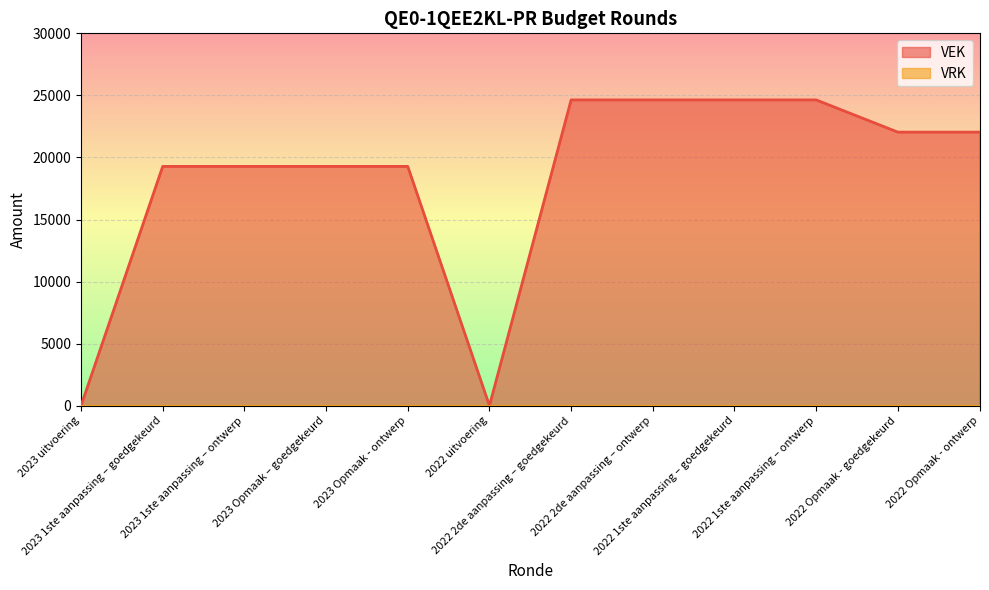

True or false: the data has more than 2 interior local peaks.

False